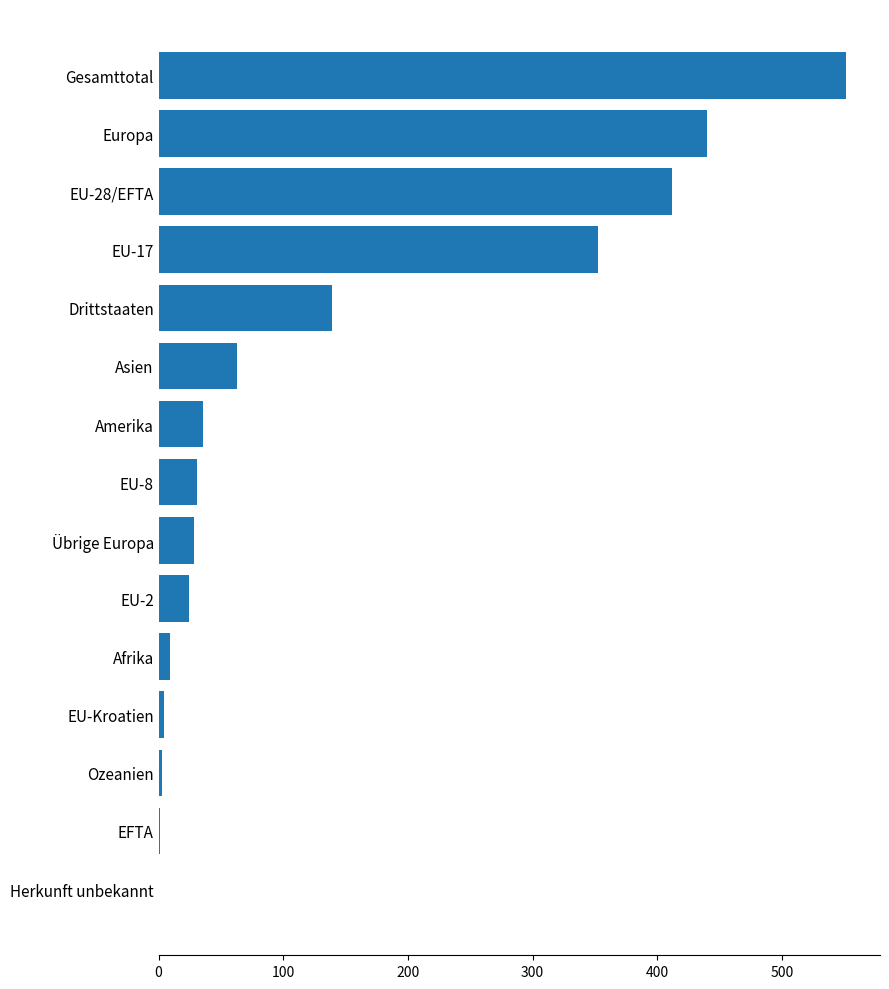

At which label is the value closest to 275?

EU-17